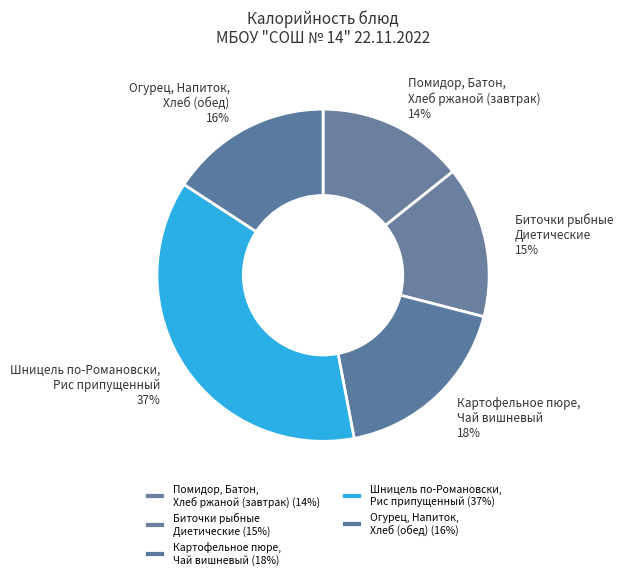

True or false: Биточки рыбные Диетические accounts for 15% of the total.

True